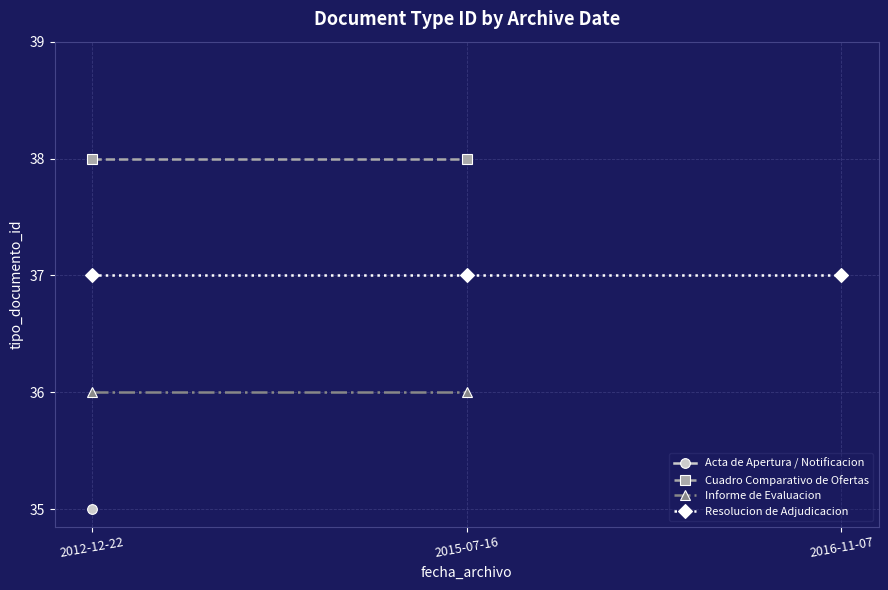

What is the value of the 7th point from the left?

37